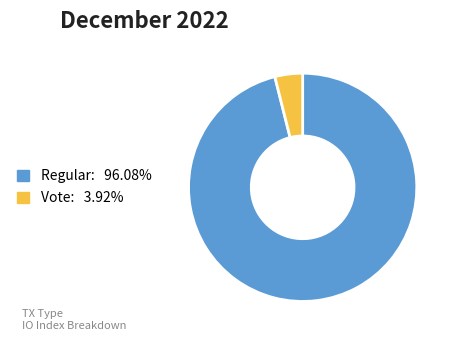

Is there any slice that represents more than half of the pie?

Yes